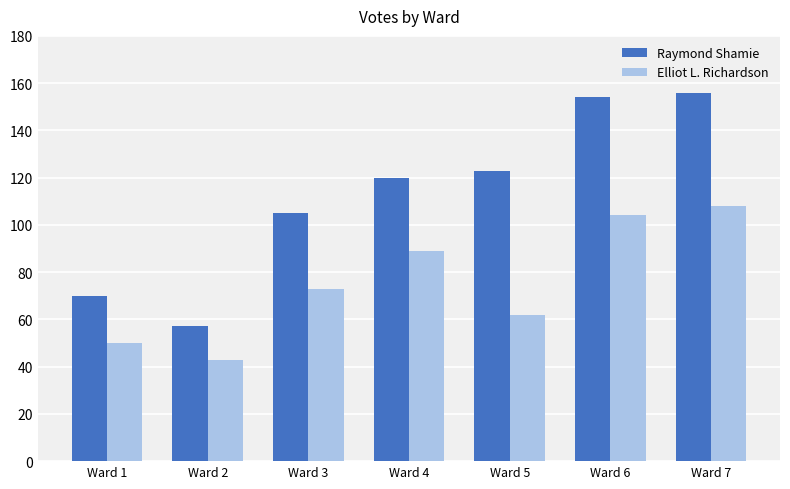

What is the minimum value for Elliot L. Richardson?

43